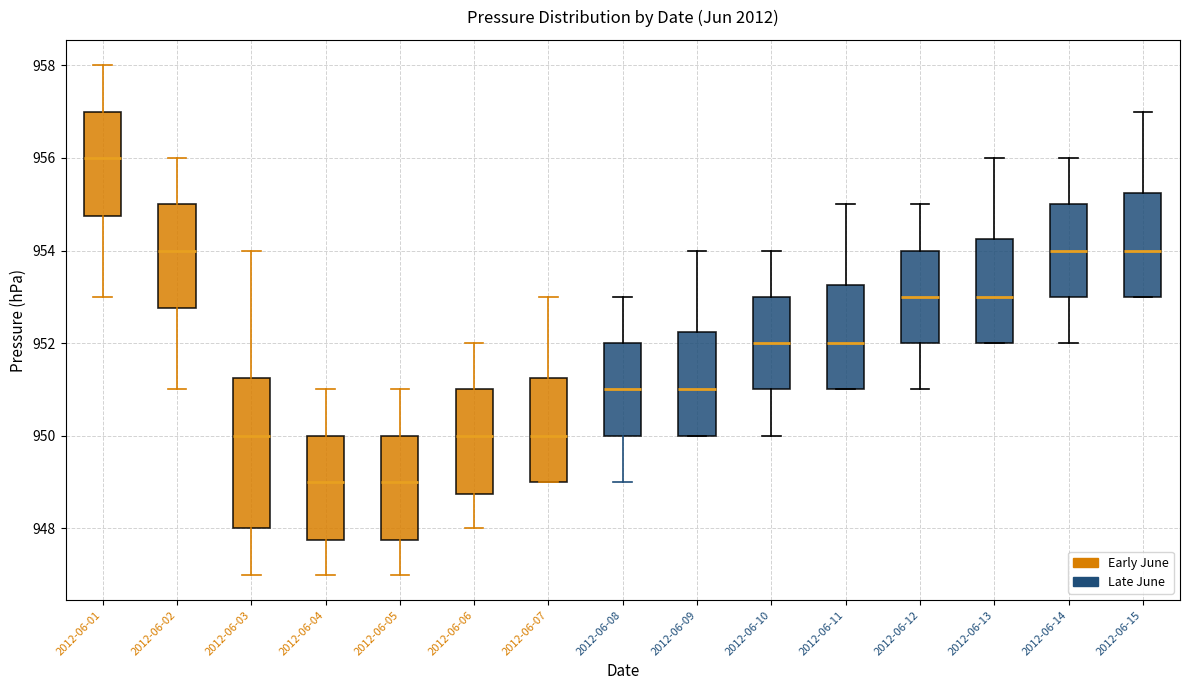

Reading left to right, read every box against the y-axis: the position of its median line, the range the box covers, and the ends of its whiskers. The values are not printed on the chart, so give them approximately, as read against the axis.

2012-06-01: median 956.0, box 954.8 to 957.0, whiskers 953.0 to 958.0
2012-06-02: median 954.0, box 952.8 to 955.0, whiskers 951.0 to 956.0
2012-06-03: median 950.0, box 948.0 to 951.2, whiskers 947.0 to 954.0
2012-06-04: median 949.0, box 947.8 to 950.0, whiskers 947.0 to 951.0
2012-06-05: median 949.0, box 947.8 to 950.0, whiskers 947.0 to 951.0
2012-06-06: median 950.0, box 948.8 to 951.0, whiskers 948.0 to 952.0
2012-06-07: median 950.0, box 949.0 to 951.2, whiskers 949.0 to 953.0
2012-06-08: median 951.0, box 950.0 to 952.0, whiskers 949.0 to 953.0
2012-06-09: median 951.0, box 950.0 to 952.2, whiskers 950.0 to 954.0
2012-06-10: median 952.0, box 951.0 to 953.0, whiskers 950.0 to 954.0
2012-06-11: median 952.0, box 951.0 to 953.2, whiskers 951.0 to 955.0
2012-06-12: median 953.0, box 952.0 to 954.0, whiskers 951.0 to 955.0
2012-06-13: median 953.0, box 952.0 to 954.2, whiskers 952.0 to 956.0
2012-06-14: median 954.0, box 953.0 to 955.0, whiskers 952.0 to 956.0
2012-06-15: median 954.0, box 953.0 to 955.2, whiskers 953.0 to 957.0